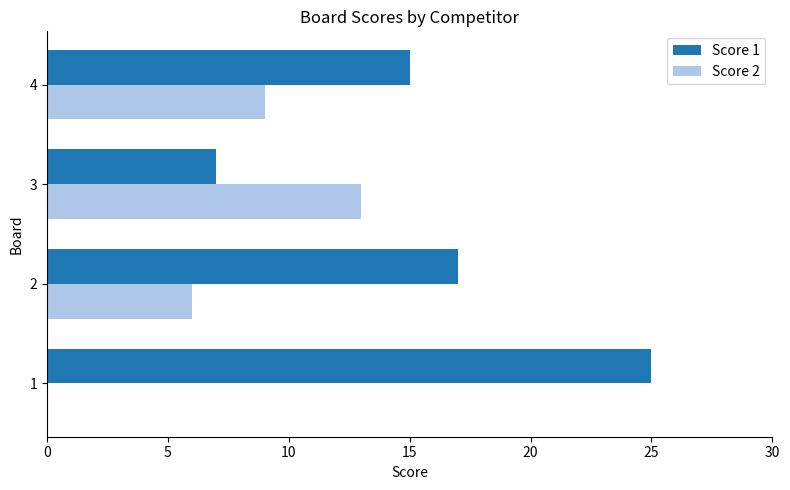

What is the sum of the Score 1 values at 4 and 3?

22